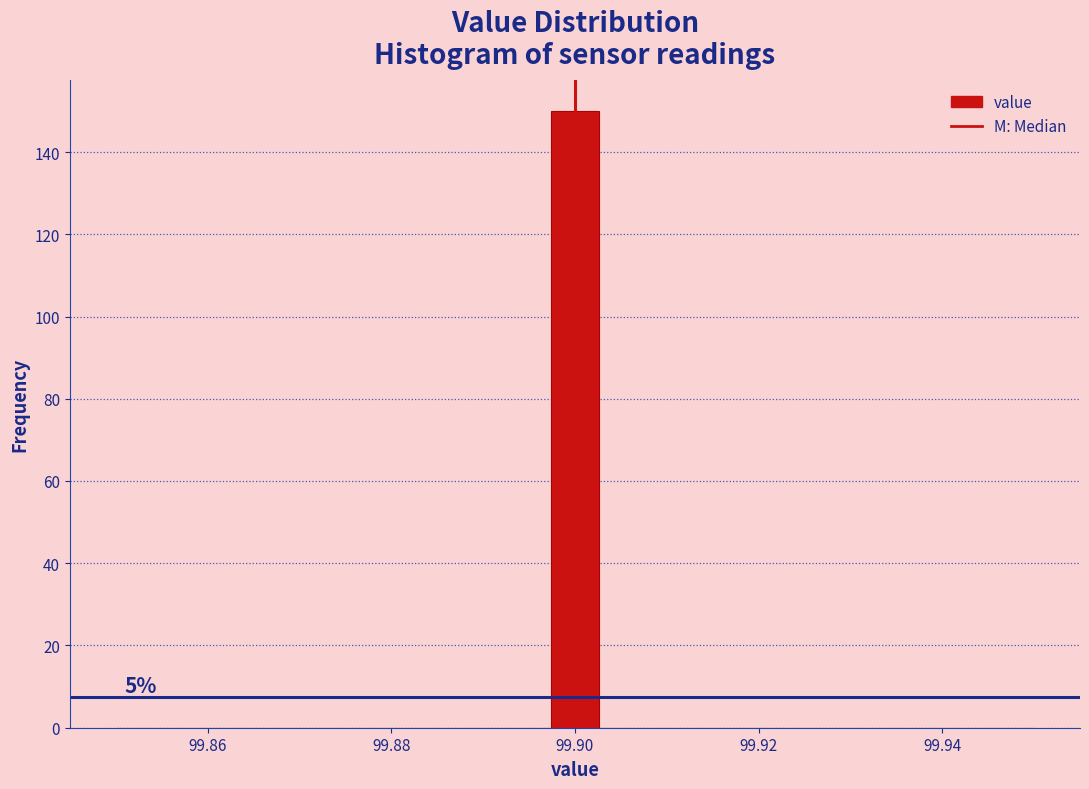

Around what value on the x-axis is the tallest bar? Give the approximate position of its centre, as read against the axis.

99.900